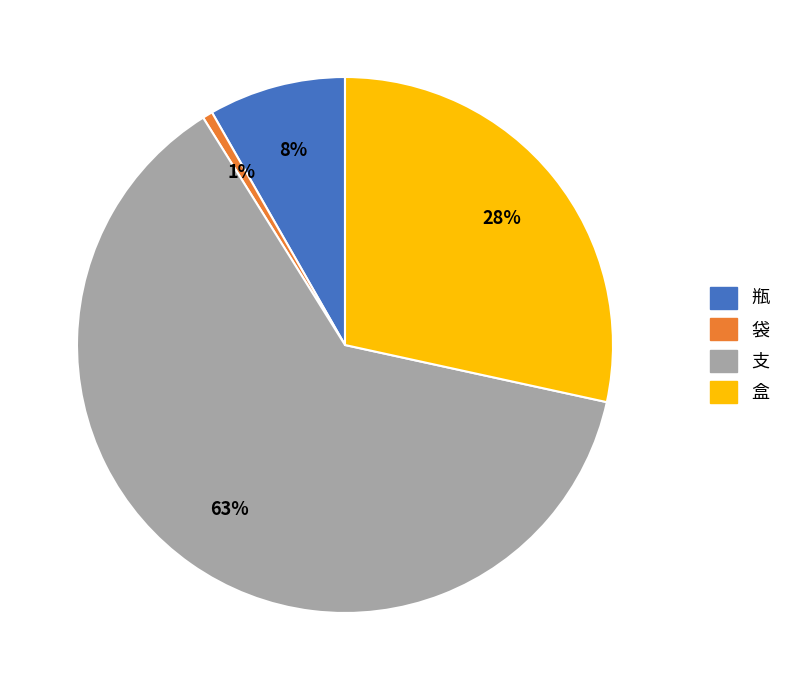

Does any single category account for the majority?

Yes